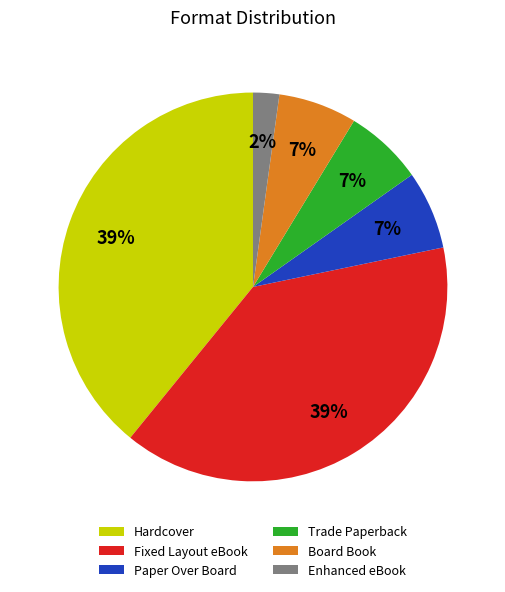

Does any single category account for the majority?

No